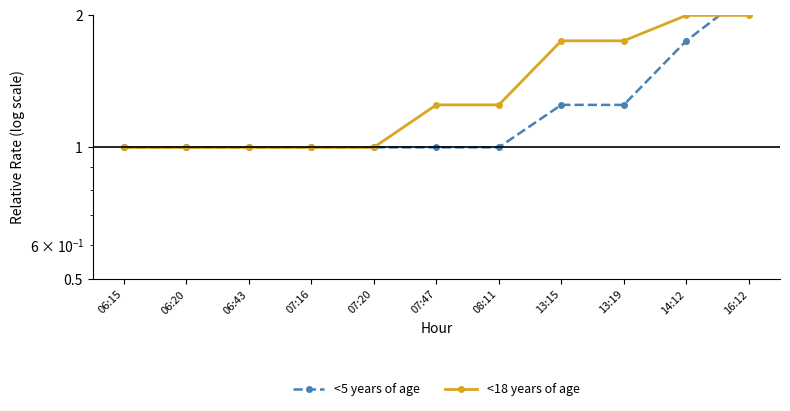

At which label does <5 years of age reach its peak?

16:12